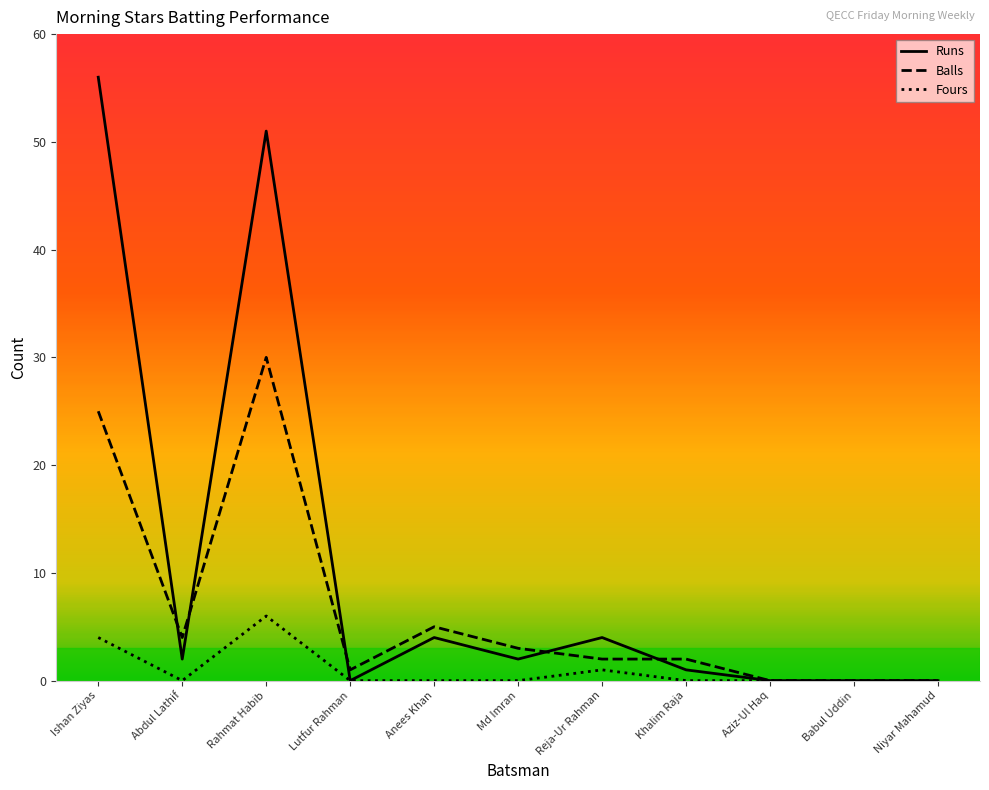

List the series in order of their overall mean, highest first.

Runs, Balls, Fours